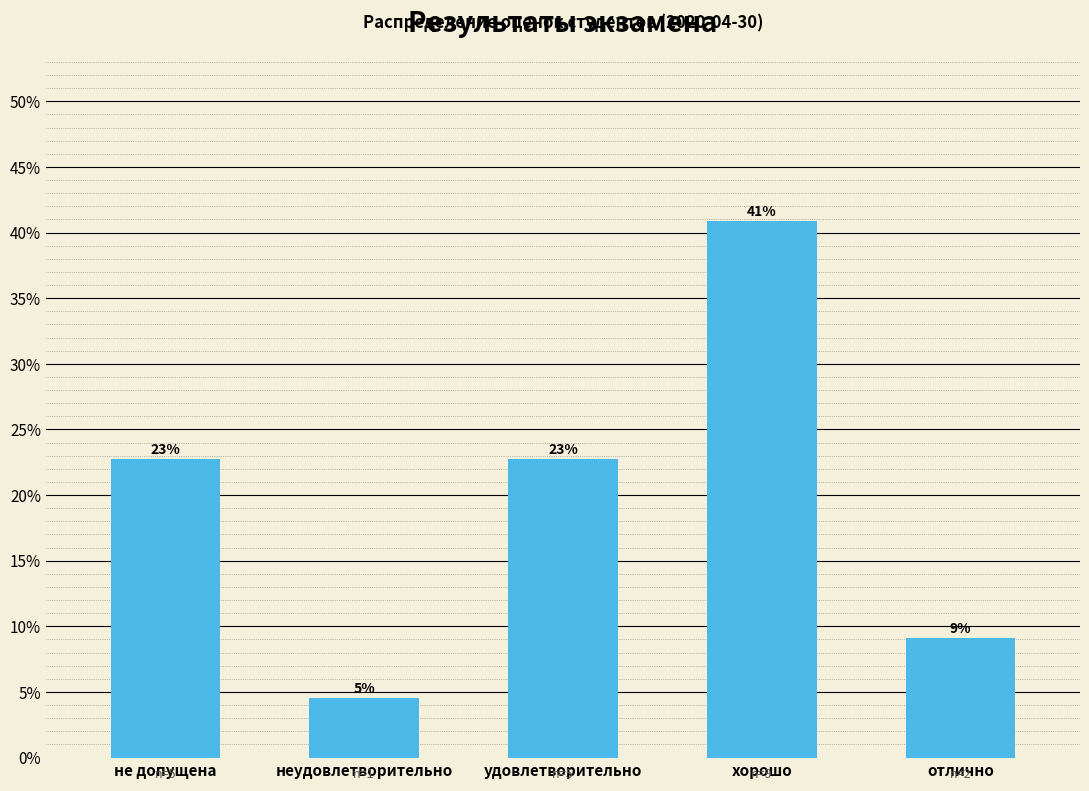

Does the chart contain any negative values?

No